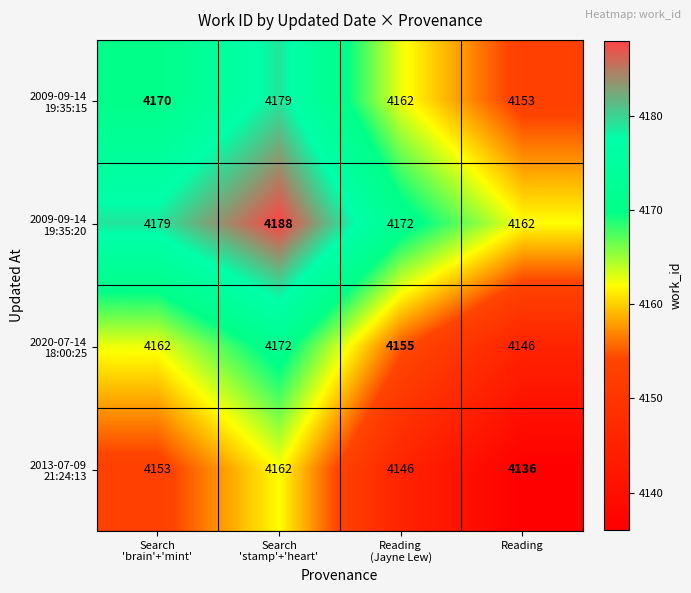

What is the maximum value shown in the chart?

4188